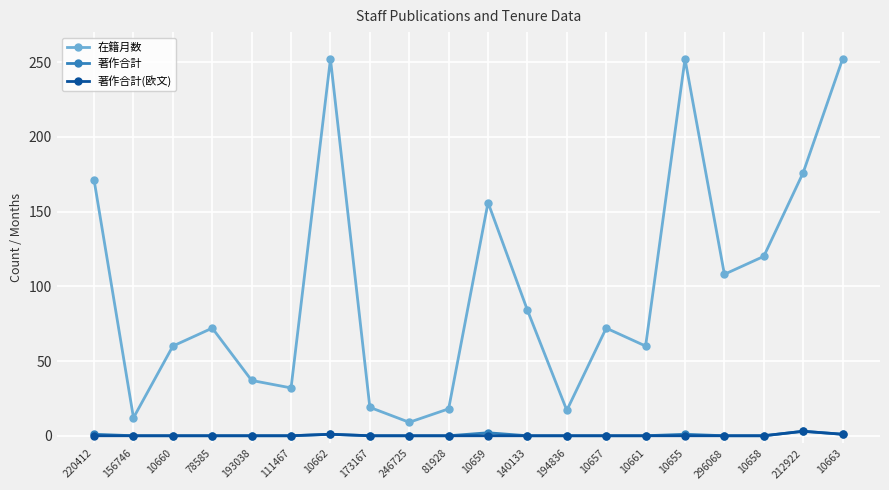

What is the maximum value shown in the chart?

252